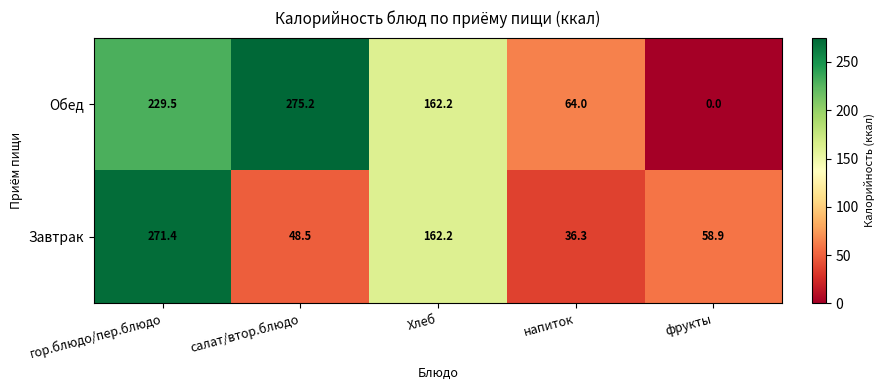

What is the difference between the maximum and minimum values in the Обед series?

275.2